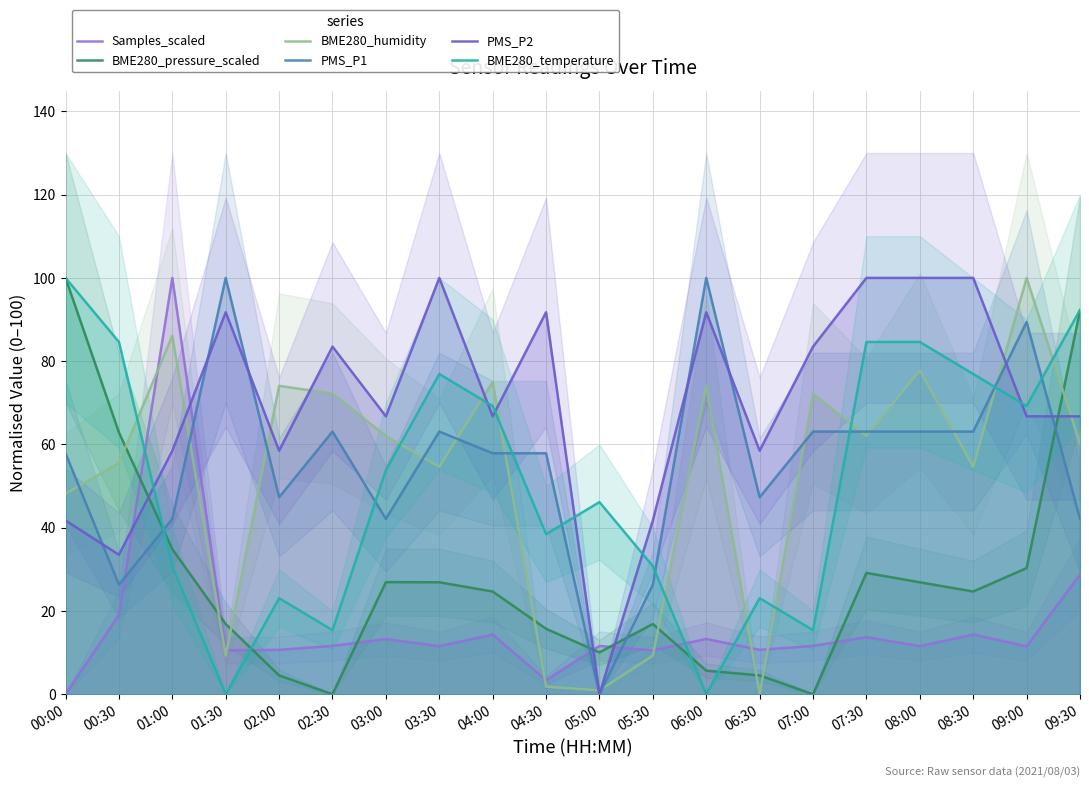

What is the total value across all series at 03:30?

333.1